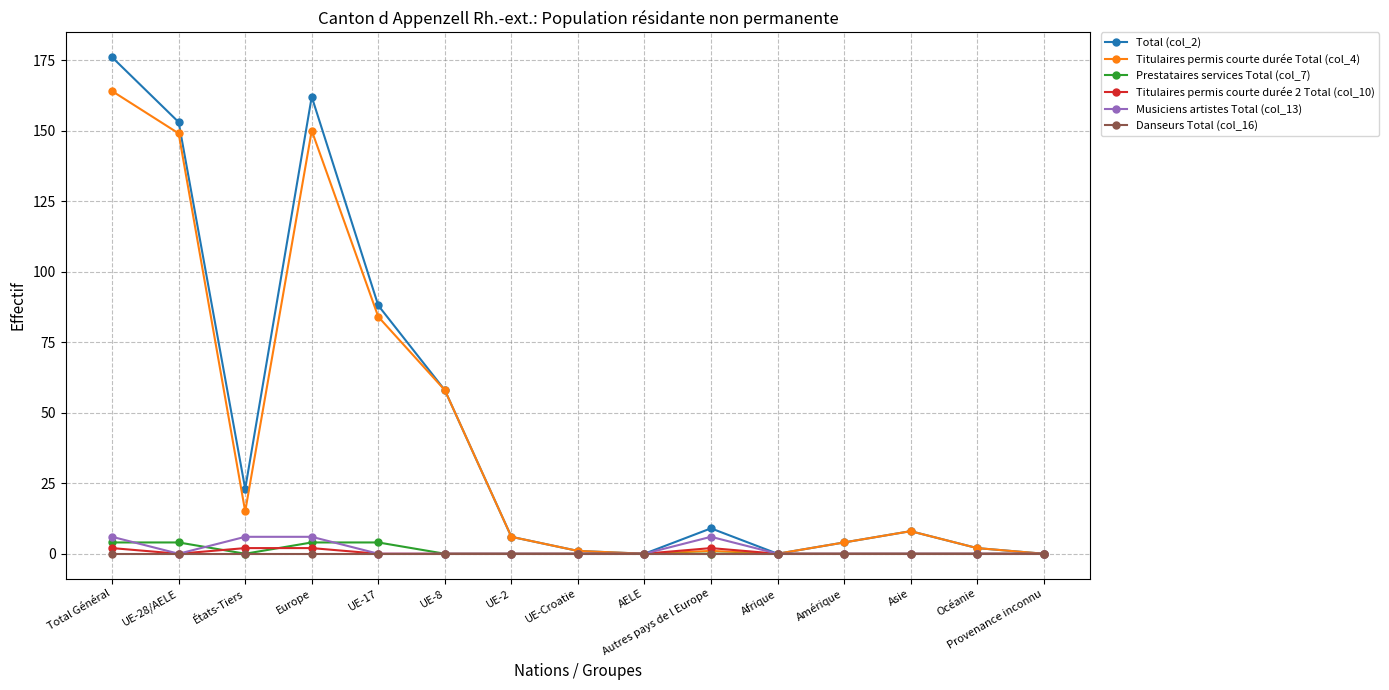

How many data points in Total (col_2) are less than 8?

7